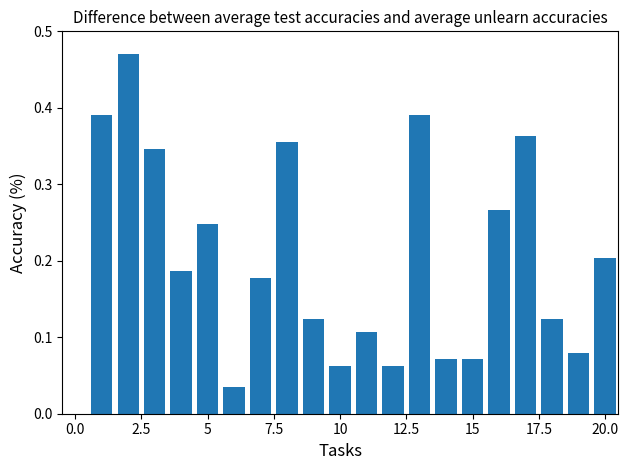

Are the bars grouped side by side (vs. stacked)?

No